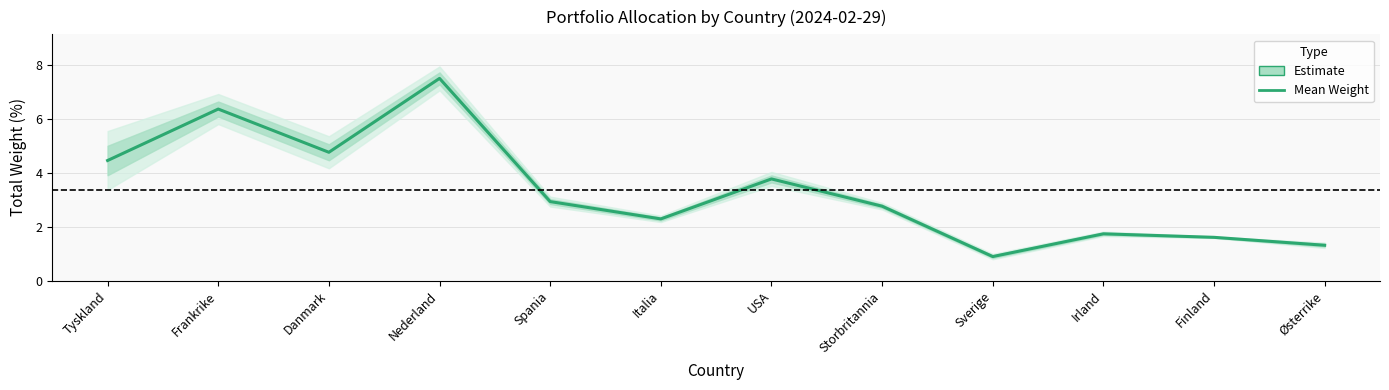

At which label does the data first exceed 2?

Tyskland